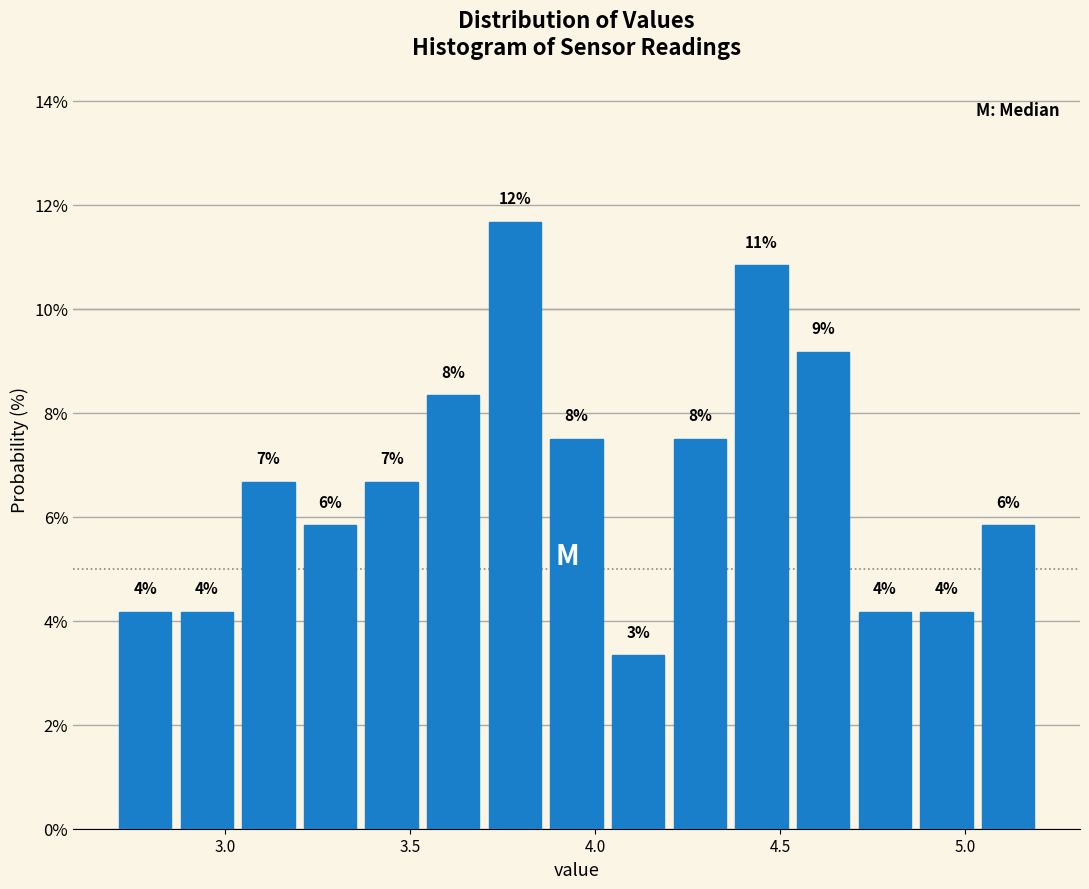

Read against the x-axis, roughly where is the centre of the tallest bar?

3.80